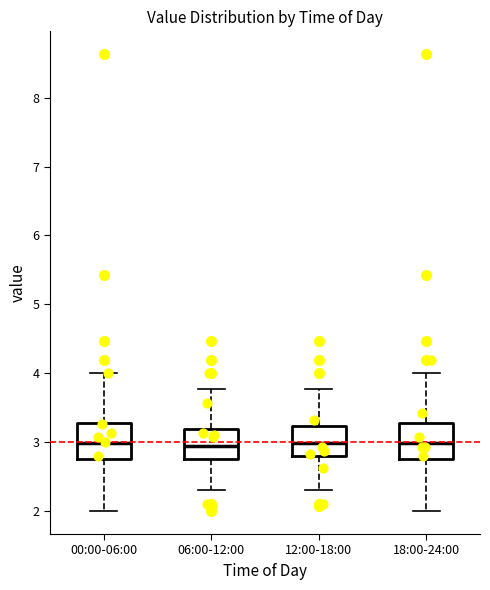

Where is the upper edge of the box for 18:00-24:00 on the y-axis? The values are not printed on the chart, so give them approximately, as read against the axis.

3.3